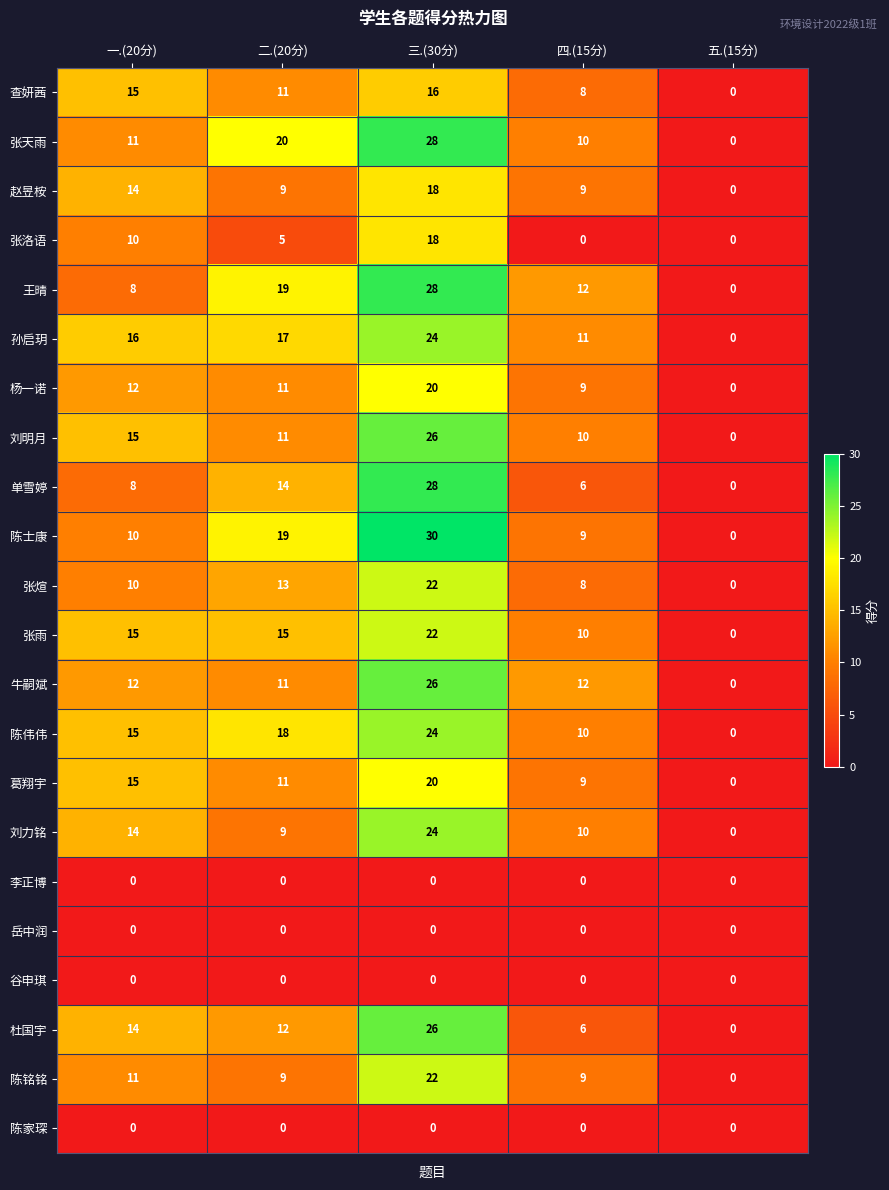

Where does the 王晴 series first go above 12?

二.(20分)